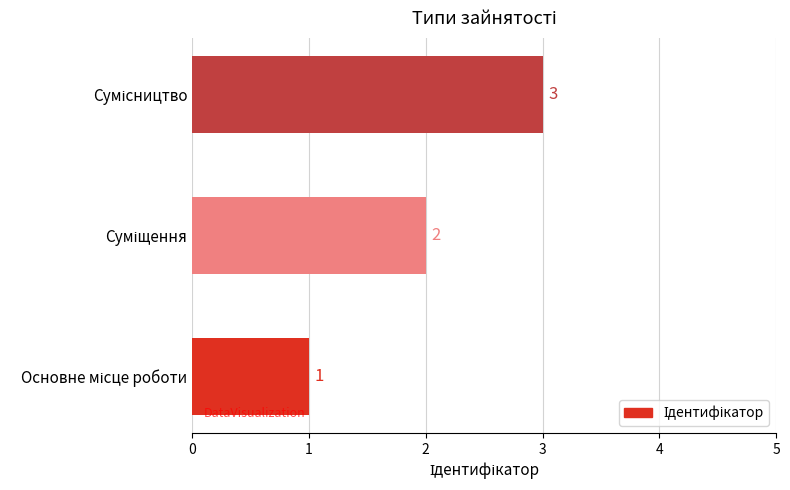

How many bars are there in total?

3